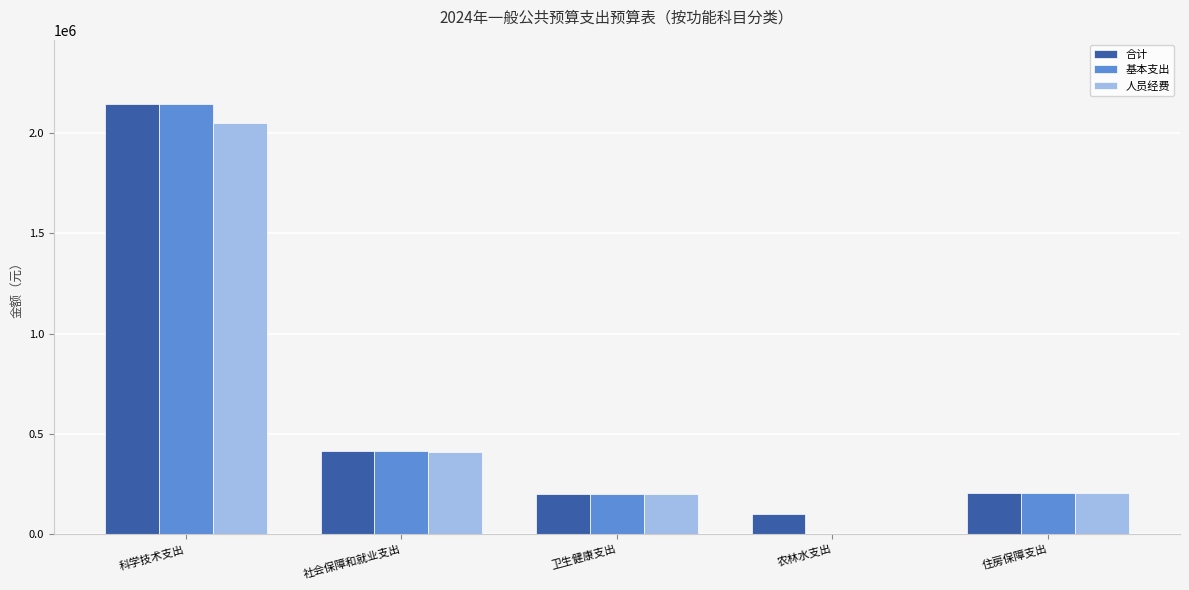

The value of 人员经费 at 卫生健康支出 is 99858.8. True or false?

False